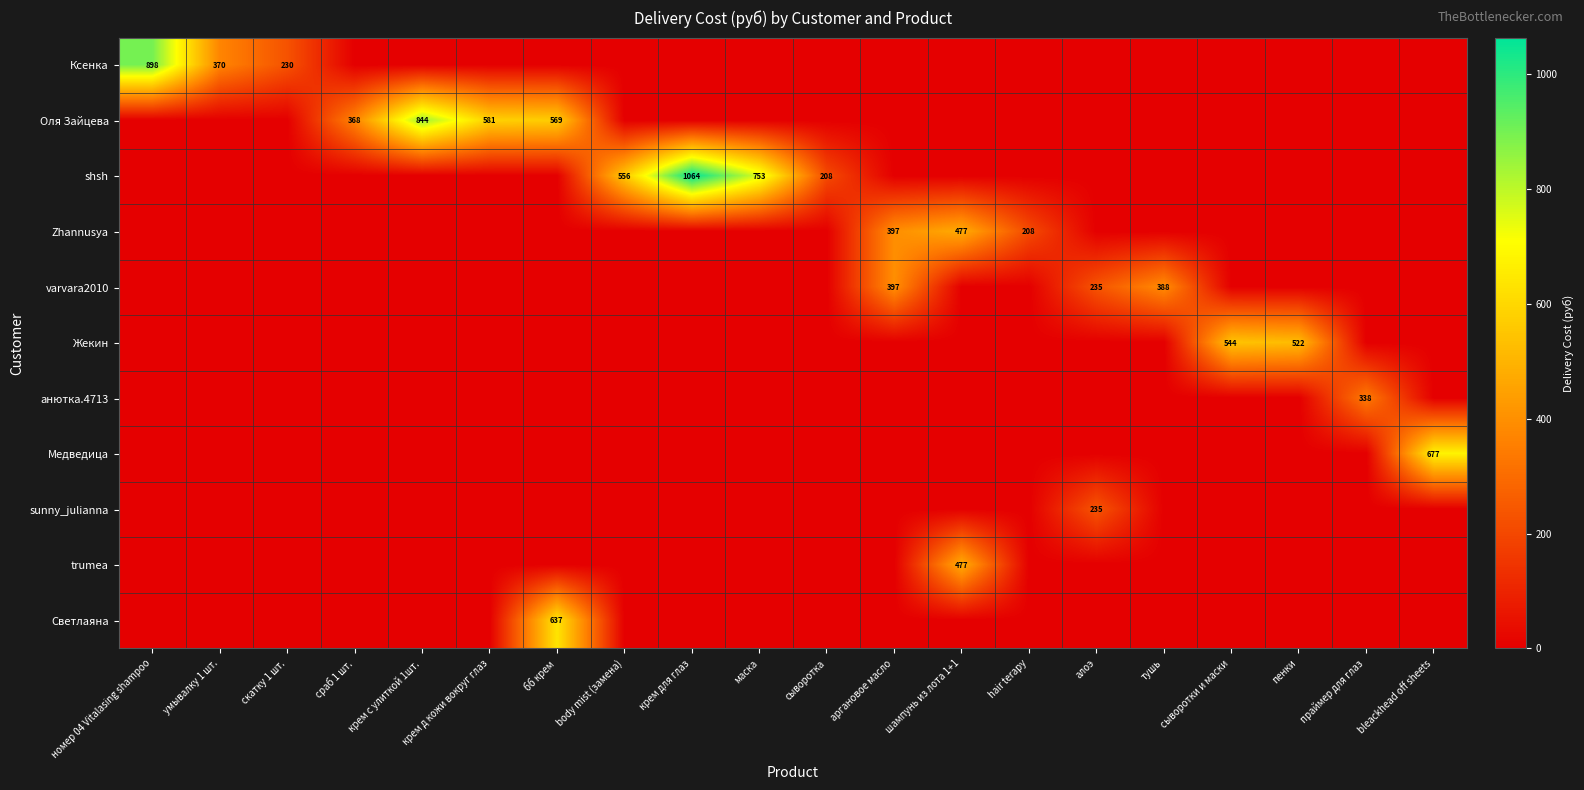

The Светлаяна series shows 637 at бб крем. True or false?

True